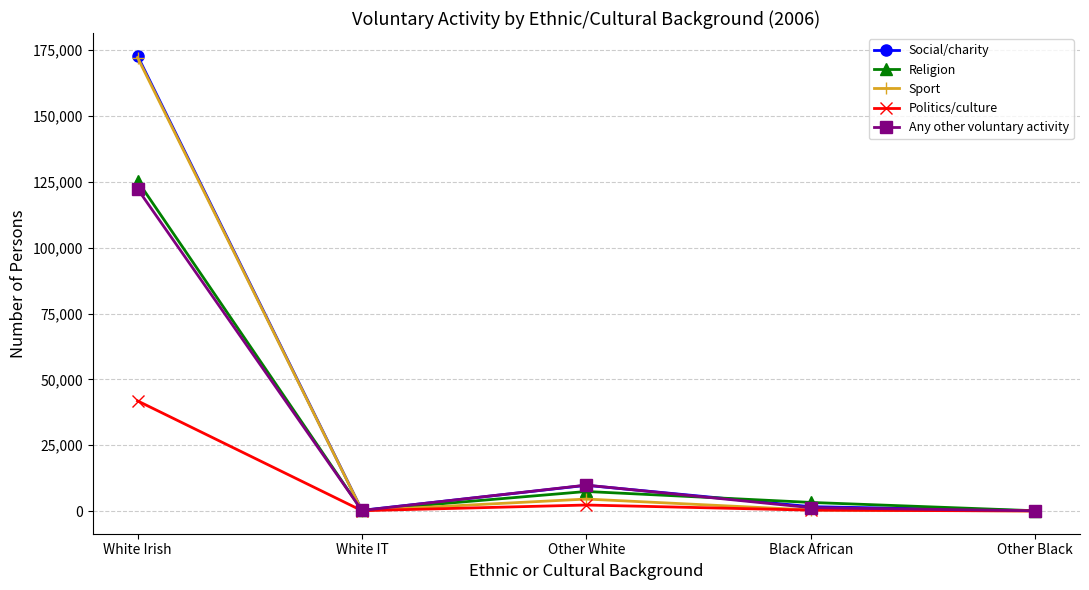

What is the minimum value for Religion?

109